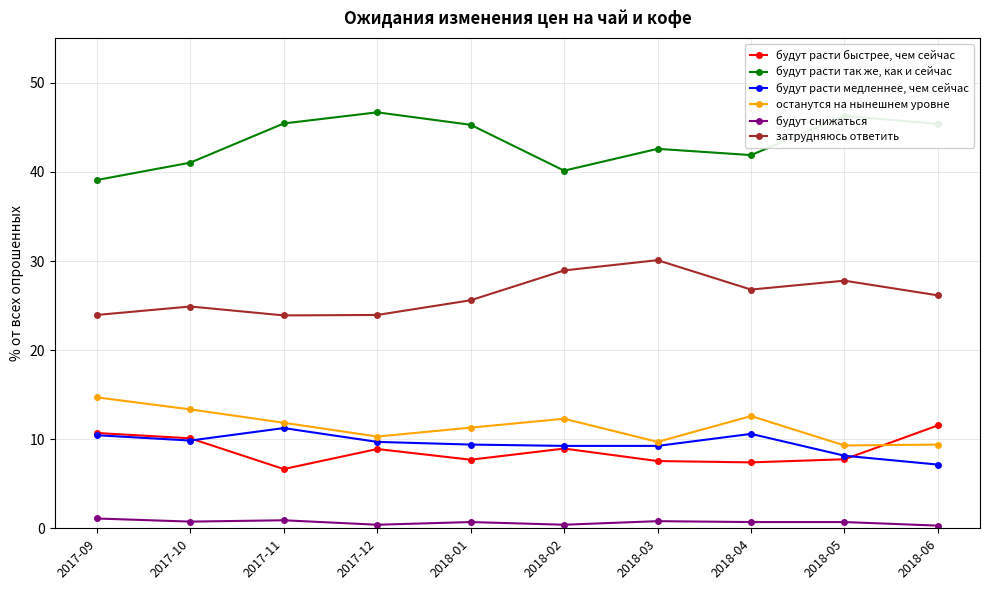

Read the будут расти медленнее, чем сейчас value at 2017-12.

9.7